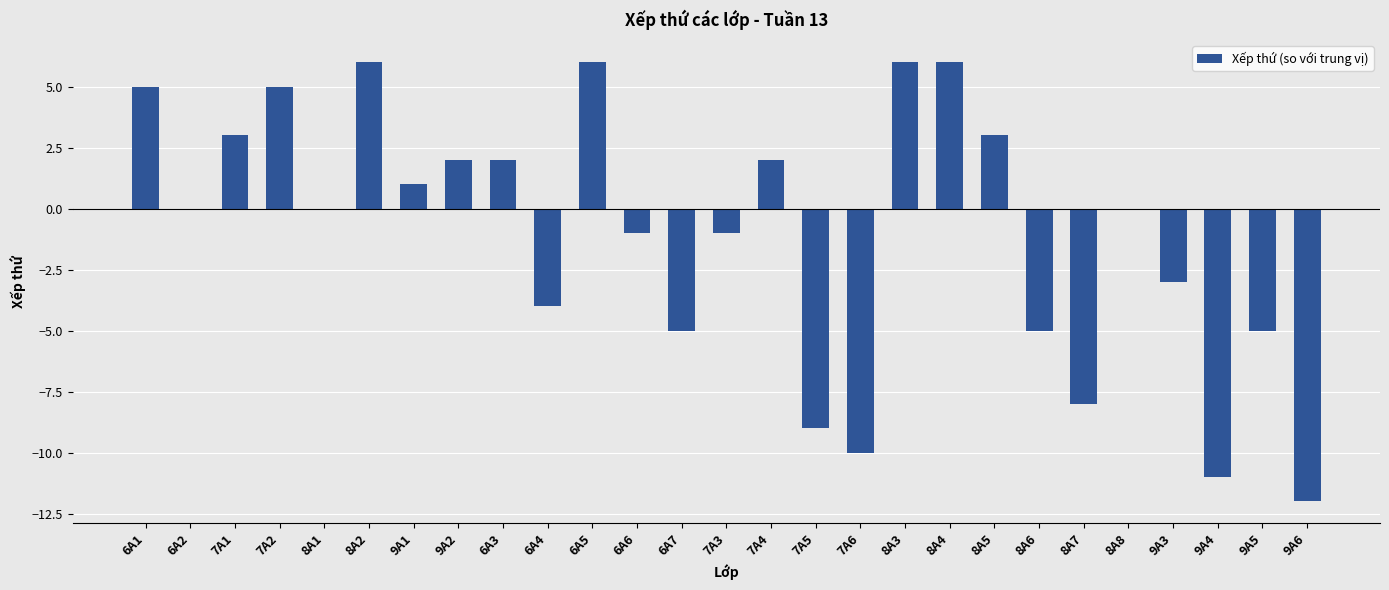

Reading left to right, transcribe all the data shown in this chart.

6A1=5	6A2=0	7A1=3	7A2=5	8A1=0	8A2=6	9A1=1	9A2=2	6A3=2	6A4=-4	6A5=6	6A6=-1	6A7=-5	7A3=-1	7A4=2	7A5=-9	7A6=-10	8A3=6	8A4=6	8A5=3	8A6=-5	8A7=-8	8A8=0	9A3=-3	9A4=-11	9A5=-5	9A6=-12